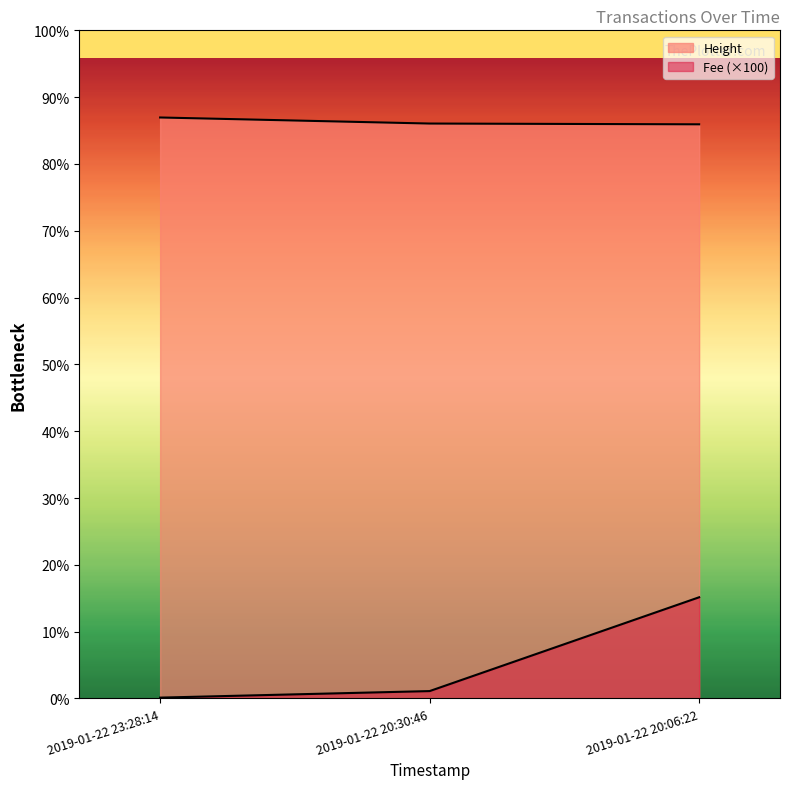

Does the chart display data point markers on the line(s)?

No